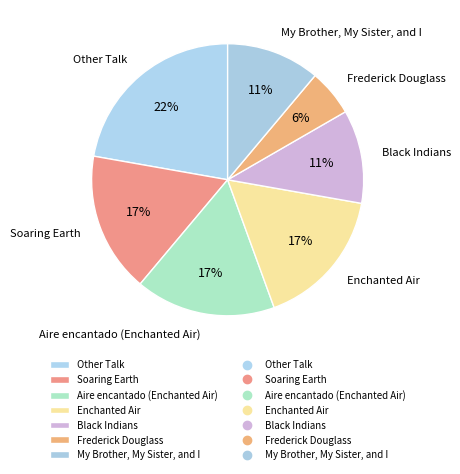

Is Aire encantado (Enchanted Air) the majority of the pie?

No